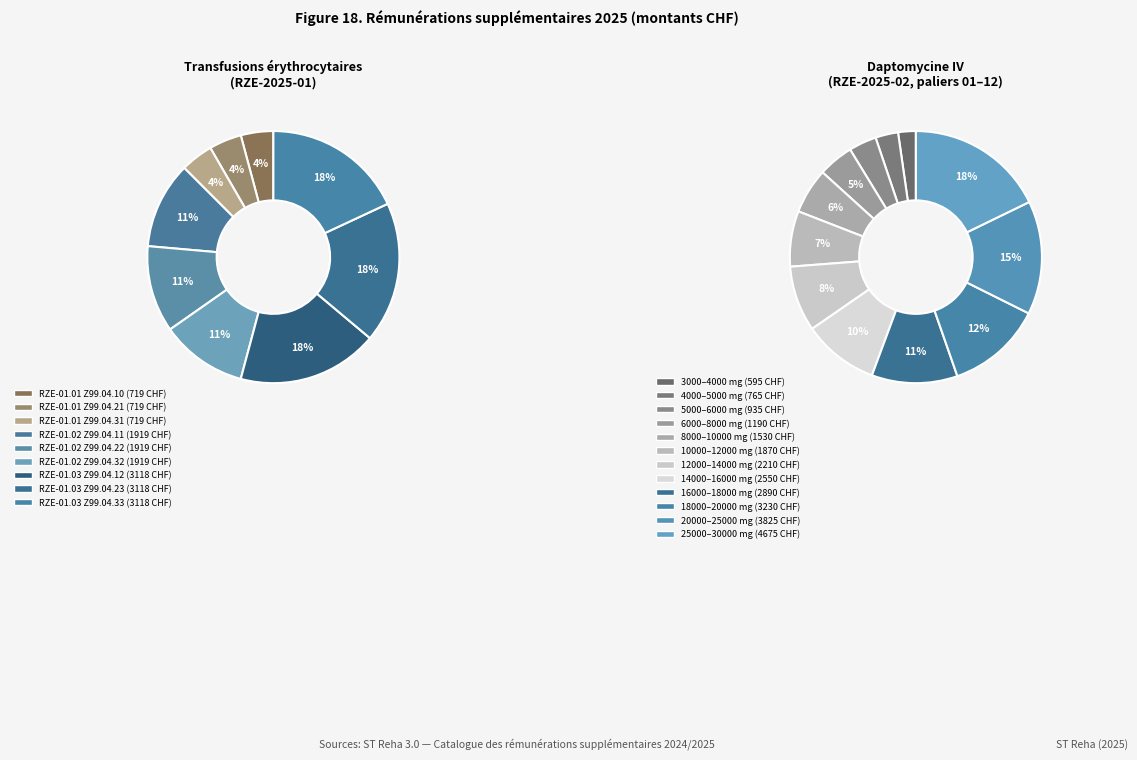

Which category has the biggest portion of the pie?

RZE-2025-01.03 (Z99.04.12)